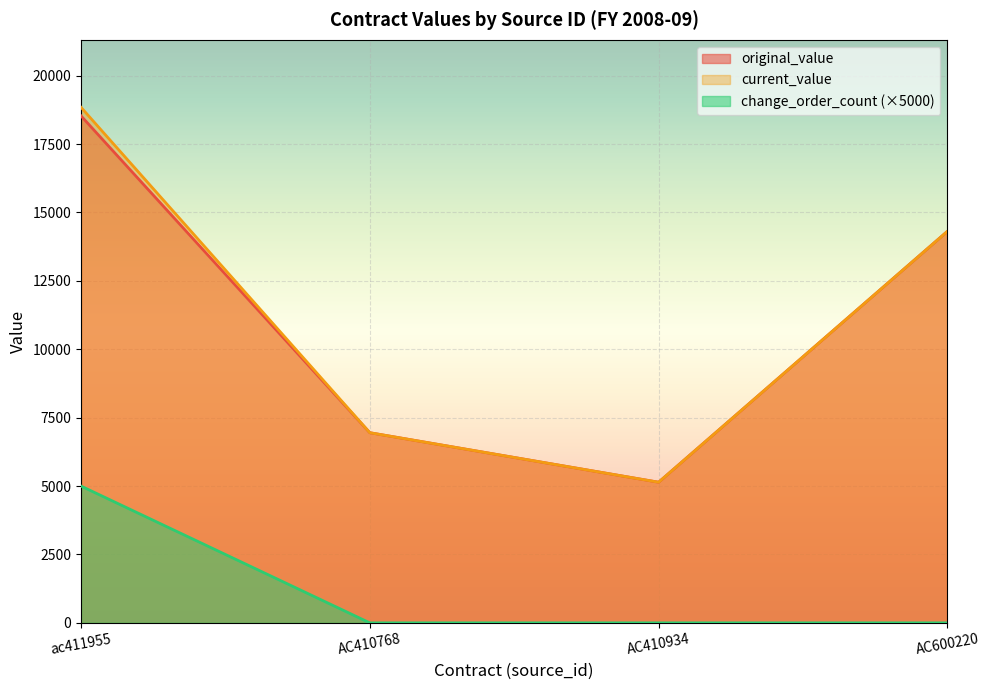

How many lines are shown in the chart?

3